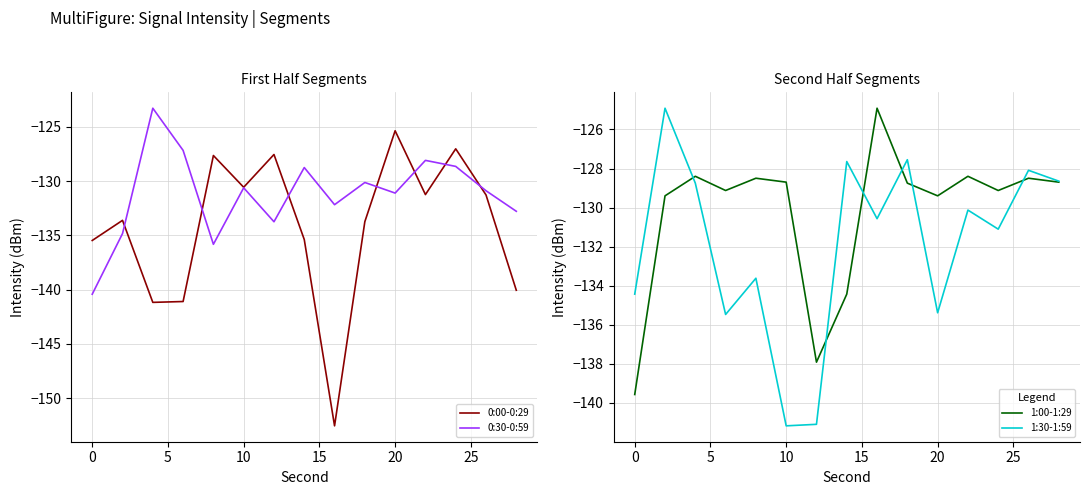

What is the lowest value of the 1:00-1:29 series?

-139.6